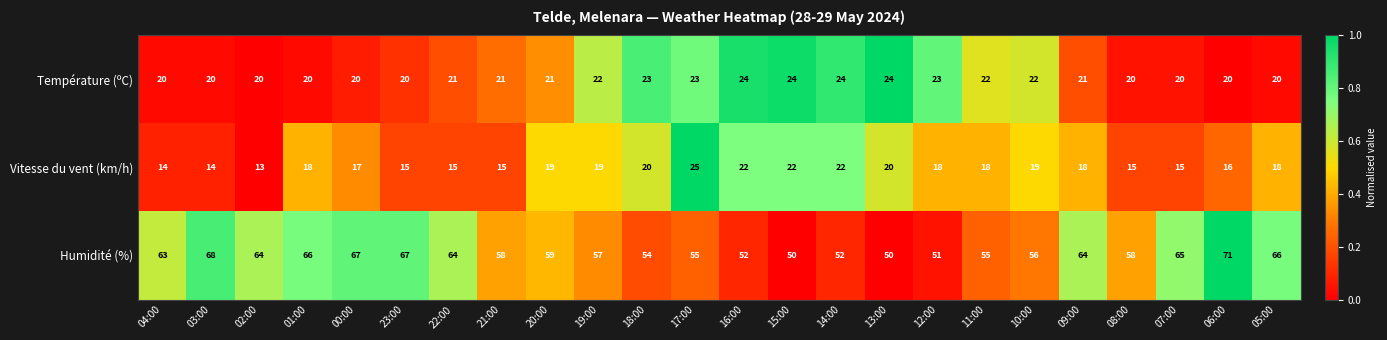

Is it true that Vitesse du vent (km/h) equals 18 at 11:00?

True